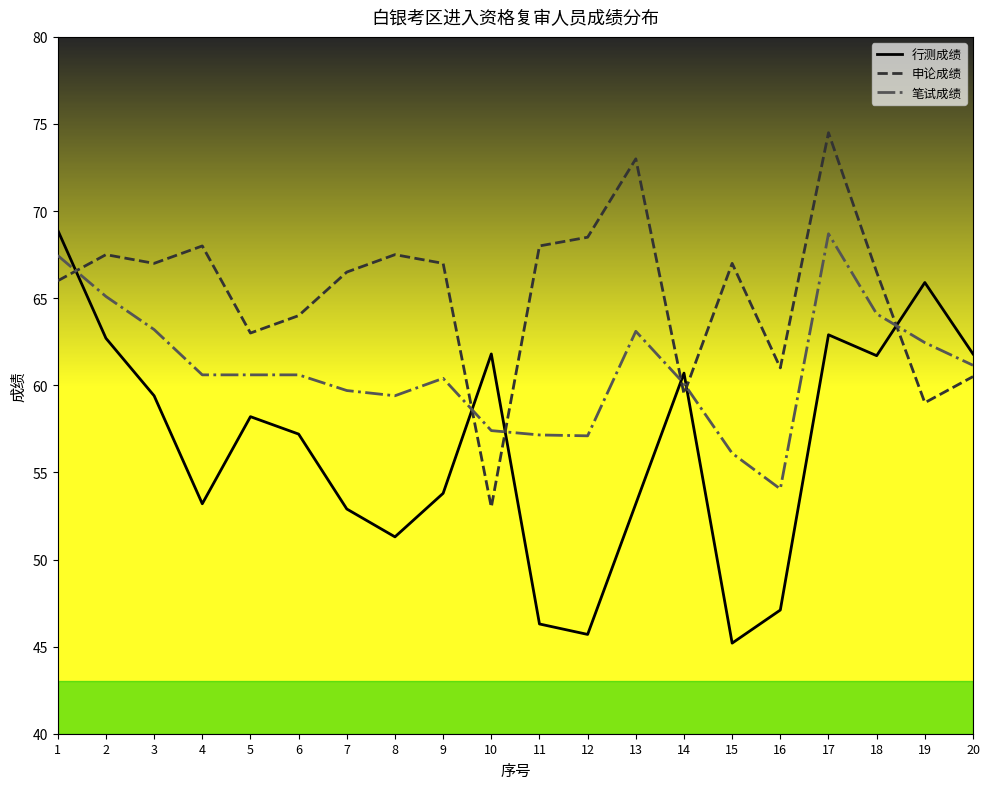

What is the difference between the highest and lowest values at 18?

4.8